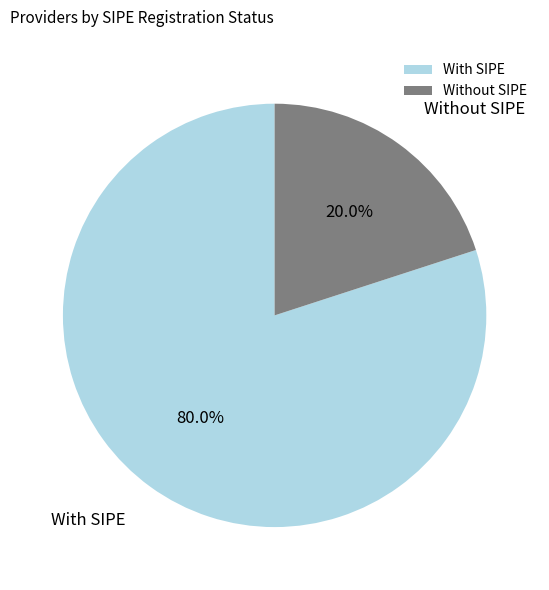

Is With SIPE the majority of the pie?

Yes